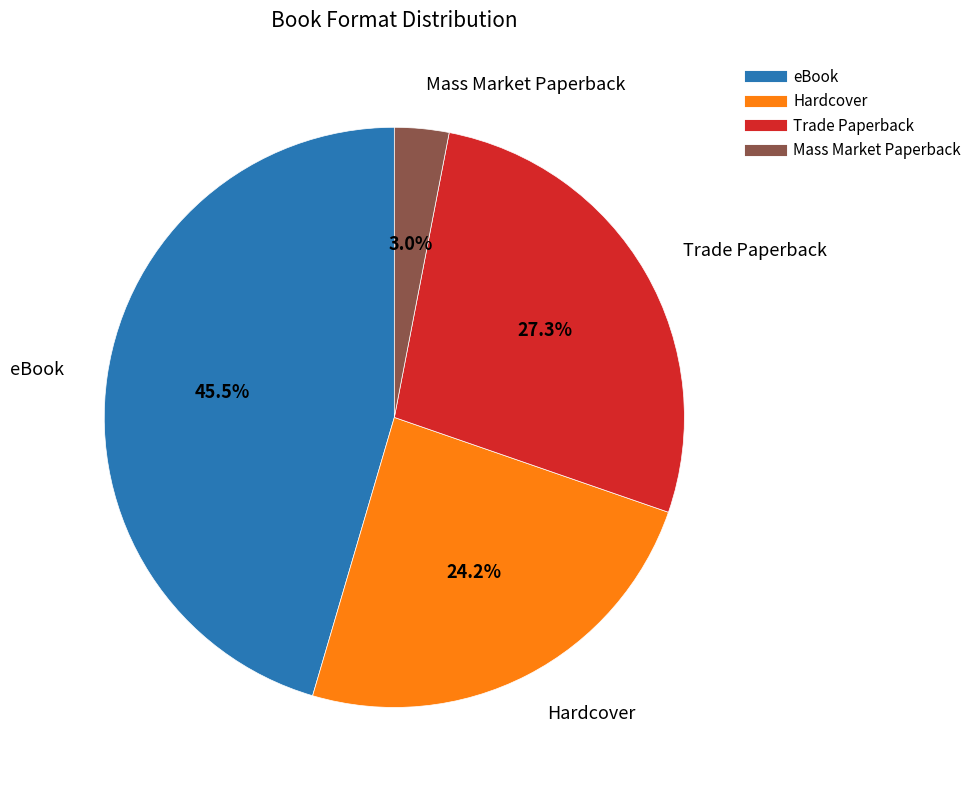

To the nearest percent, what percentage of the pie is Trade Paperback?

27%